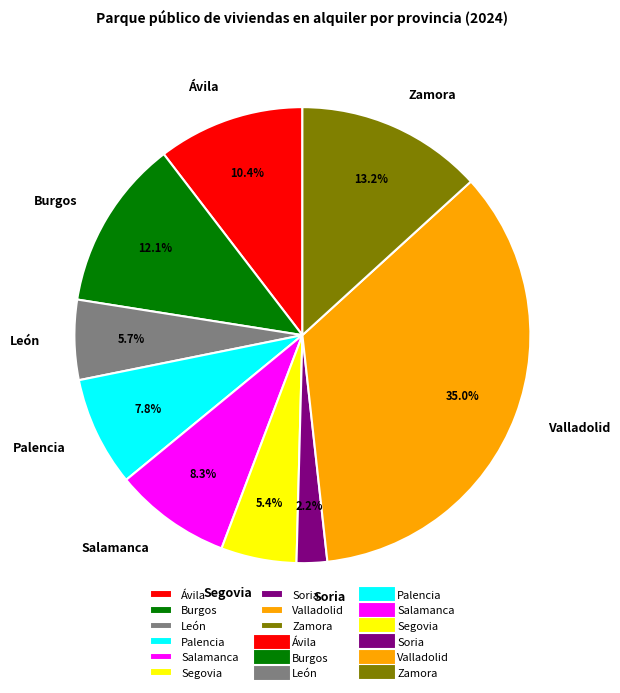

How much of the chart is everything except León?

94.3%